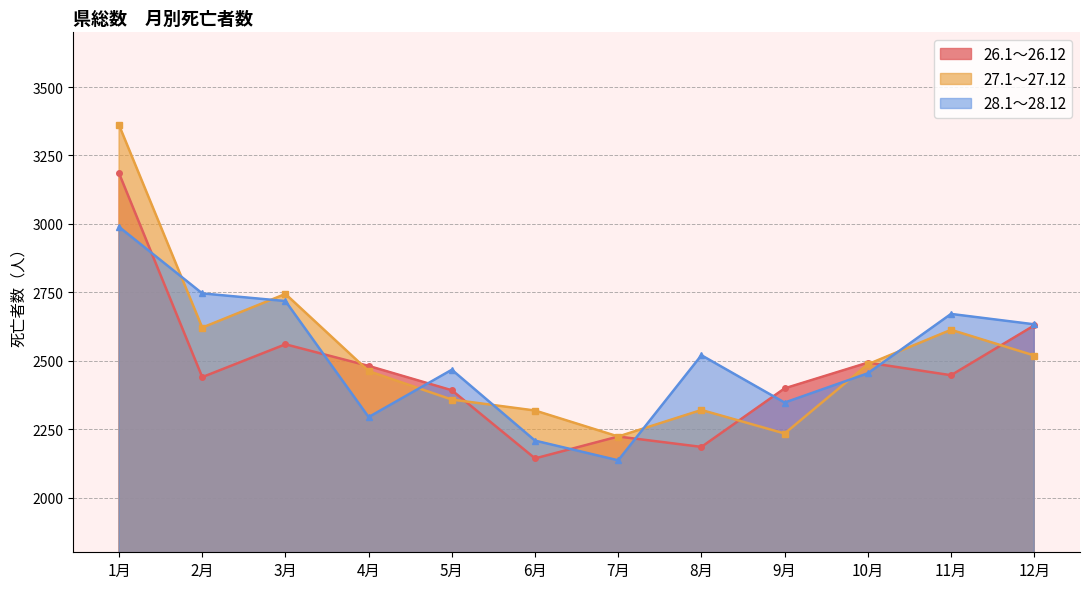

Which series has the widest spread of values?

27.1～27.12